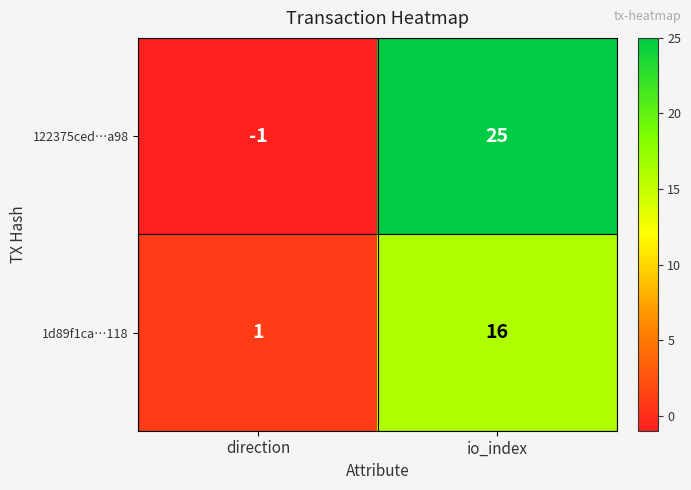

At direction, list the series in order from largest to smallest.

1d89f1ca…118, 122375ced…a98